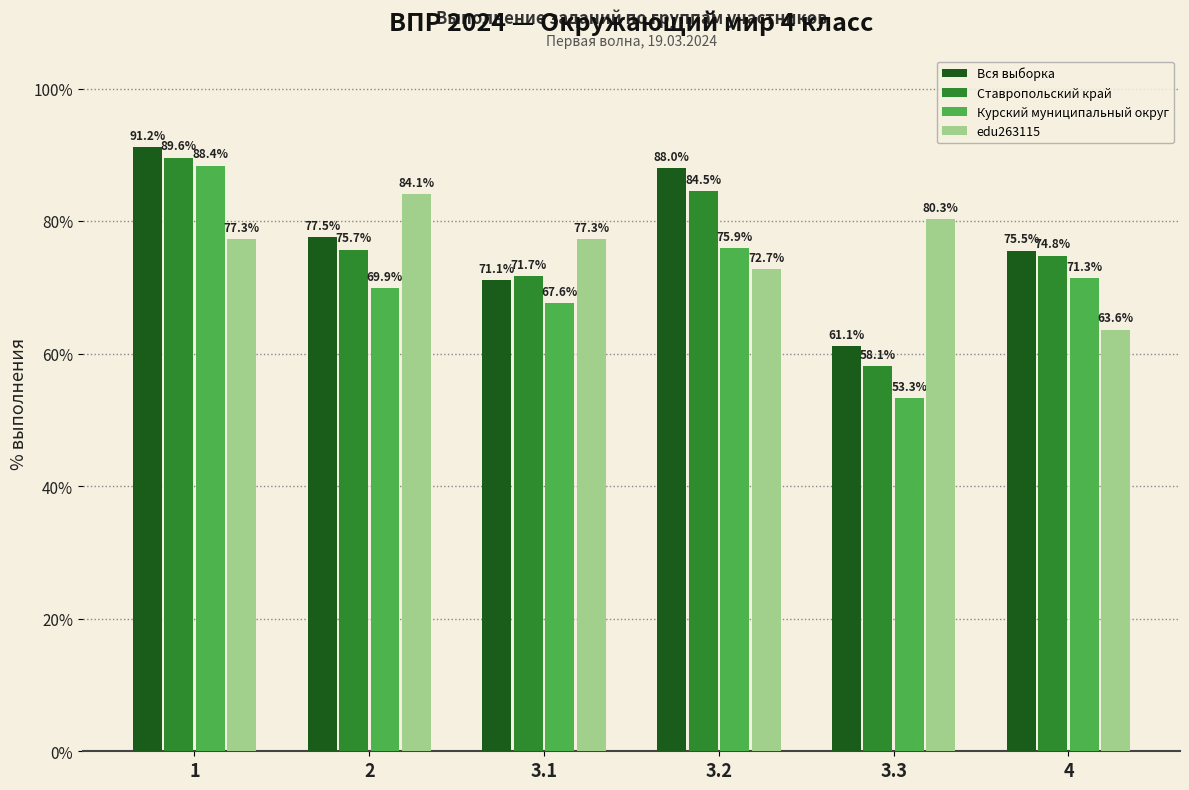

What is the label of the 1st bar from the left?

1